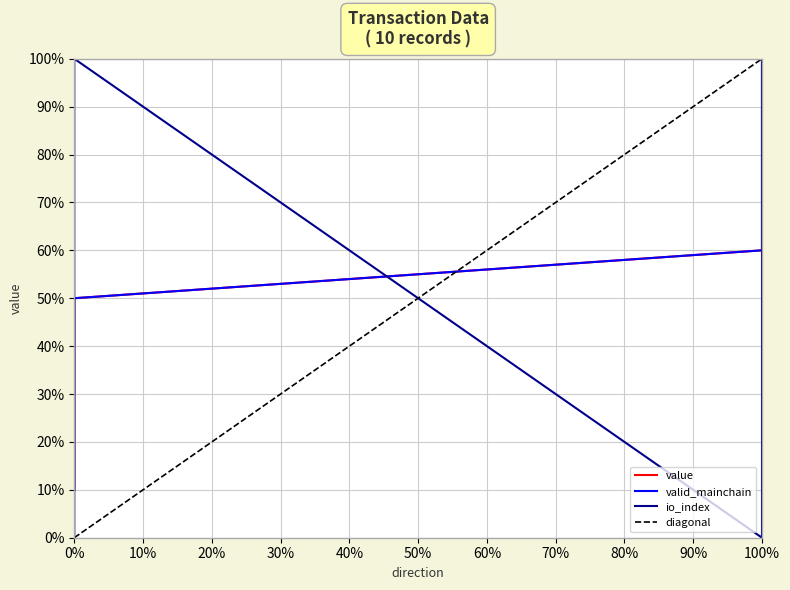

What is the greatest value displayed?

1.0